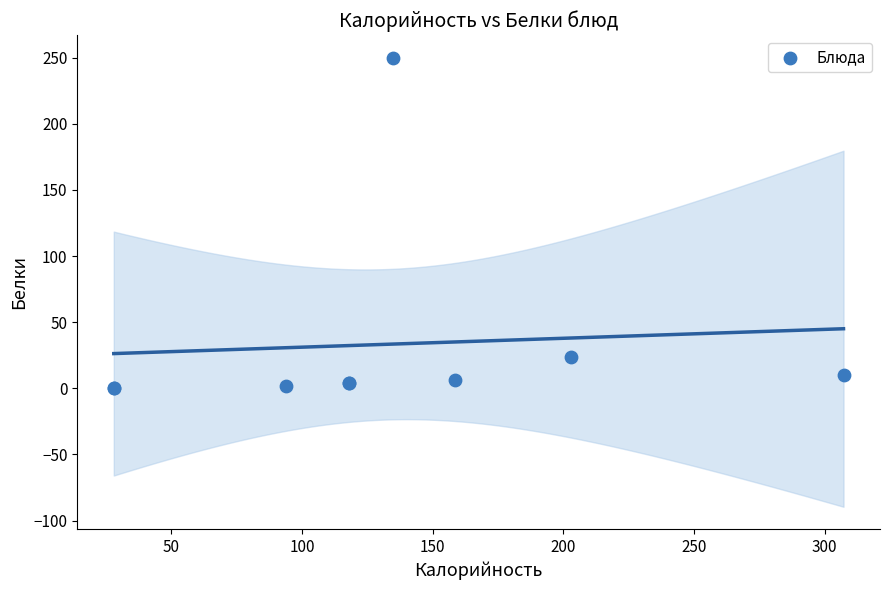

What Y value in the scatter plot is closest to 125?

23.8